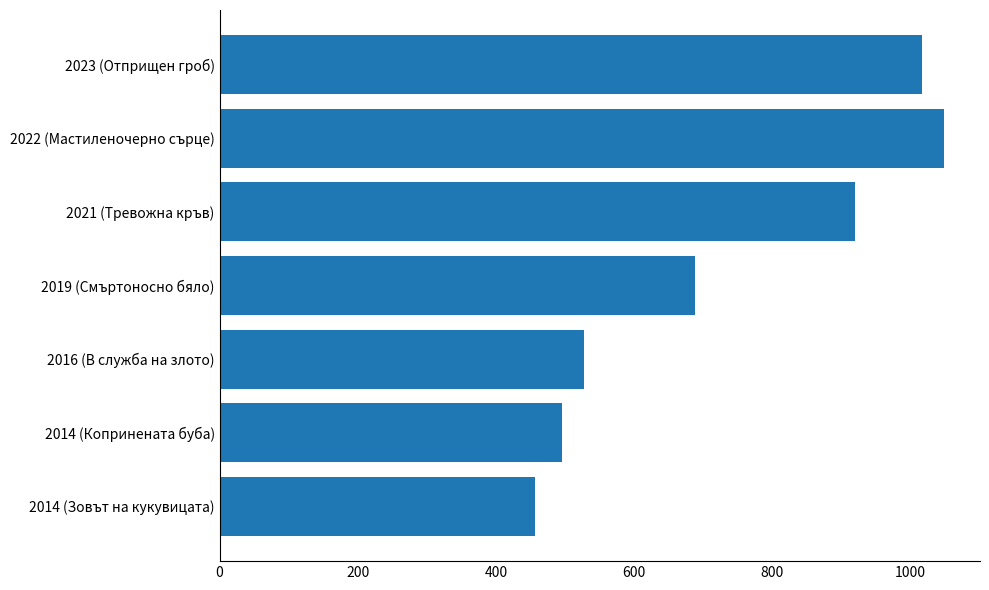

Reading top to bottom, what are all the values shown in this chart?

2023 (Отприщен гроб)=1016	2022 (Мастиленочерно сърце)=1048	2021 (Тревожна кръв)=920	2019 (Смъртоносно бяло)=688	2016 (В служба на злото)=528	2014 (Копринената буба)=496	2014 (Зовът на кукувицата)=456